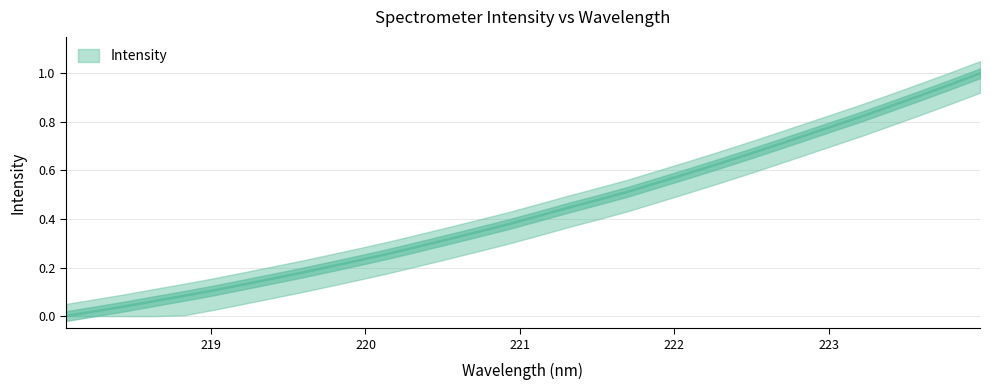

How many distinct data groups are displayed?

1